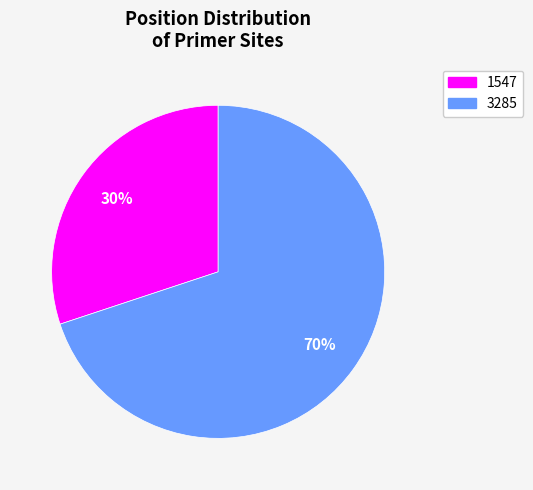

To the nearest percent, what is the difference between the largest and smallest slice percentages?

40%